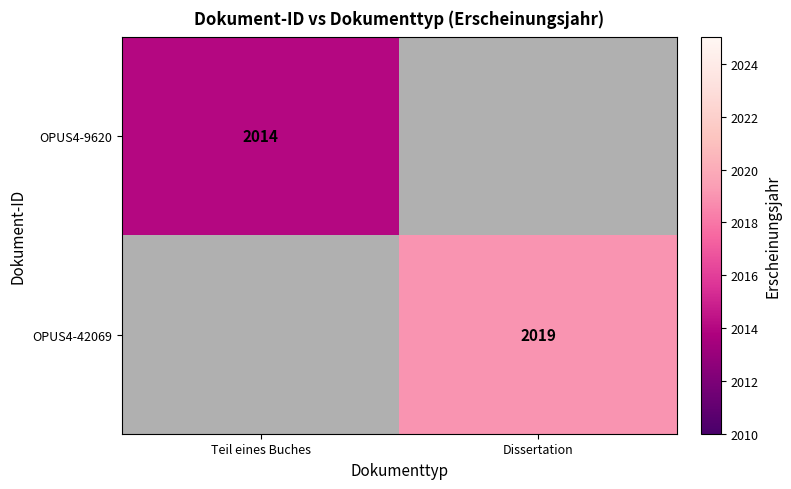

Is it true that OPUS4-9620 equals 3247 at Teil eines Buches?

False